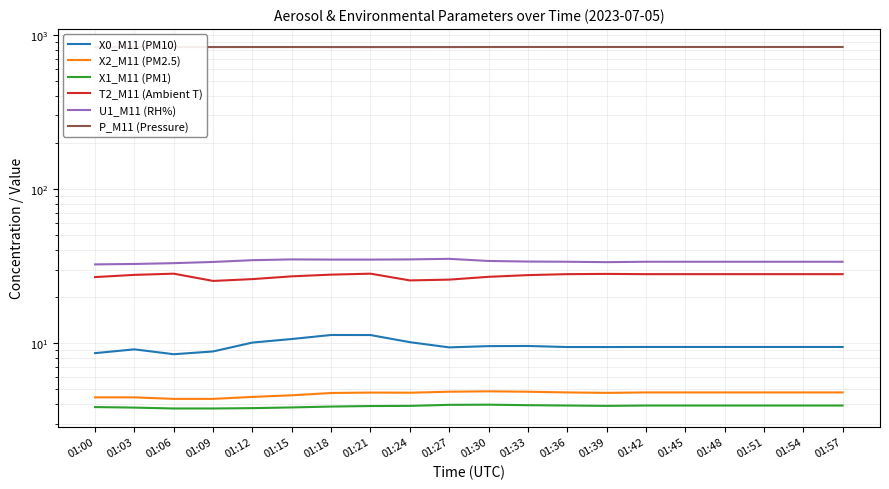

Does the chart display data point markers on the line(s)?

No